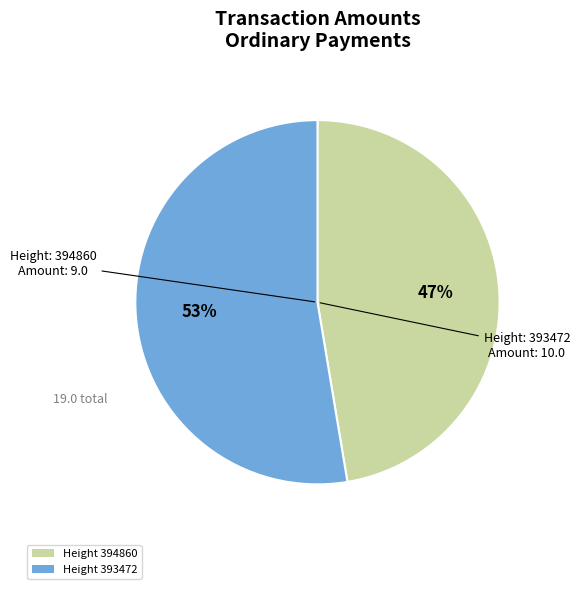

Is it true that Height 394860 is 47% of the pie?

True